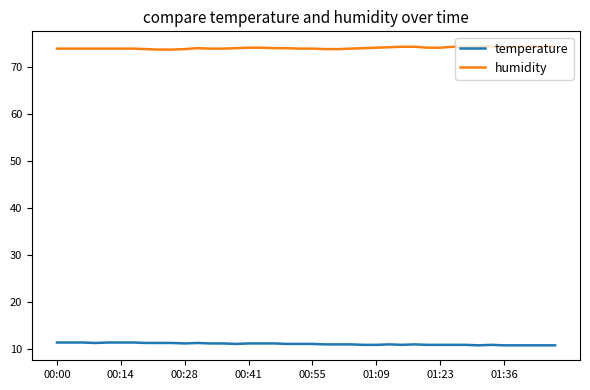

Which series has the largest total across all categories?

humidity